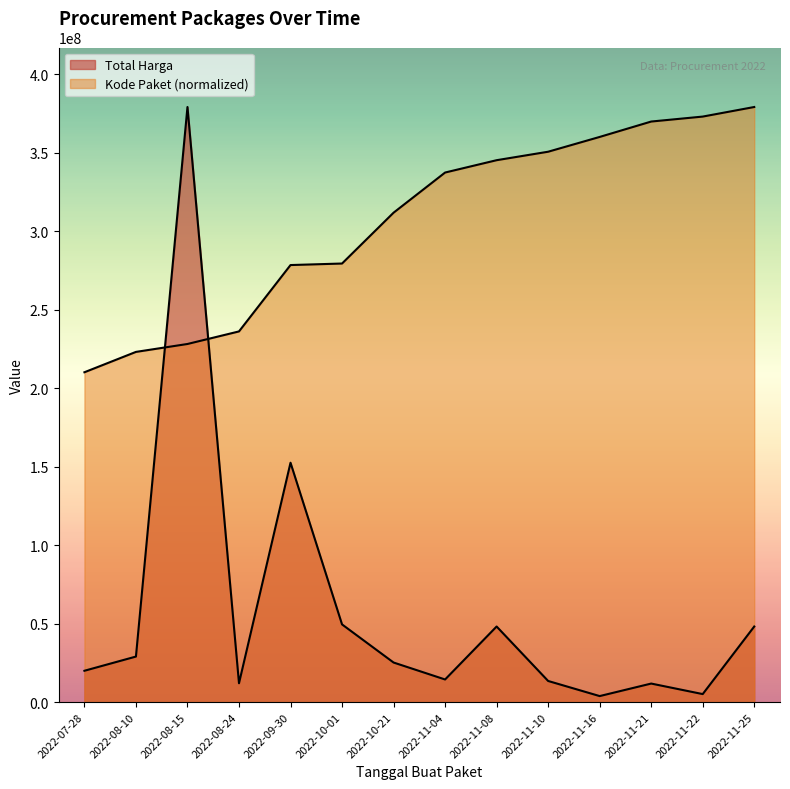

What is the value of the Kode Paket point at the 6th from the left?

279371369.5